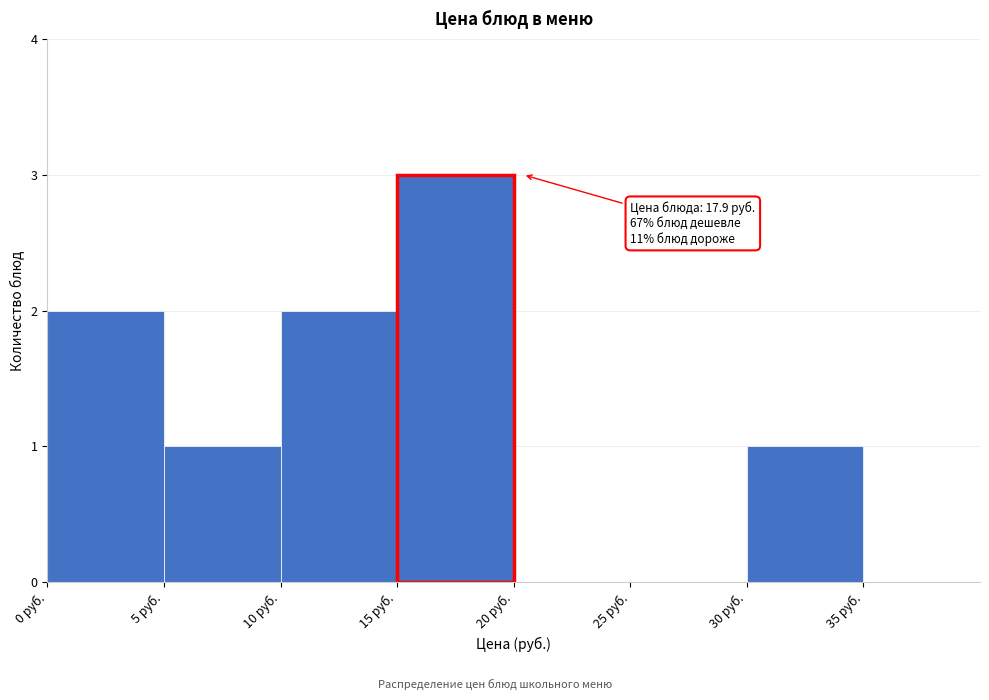

Which range on the x-axis has the tallest bar?

15 to 20